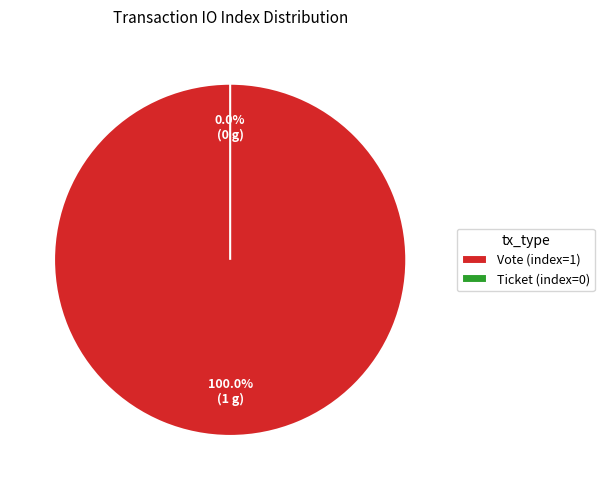

Which has a higher value, Ticket or Vote?

Vote